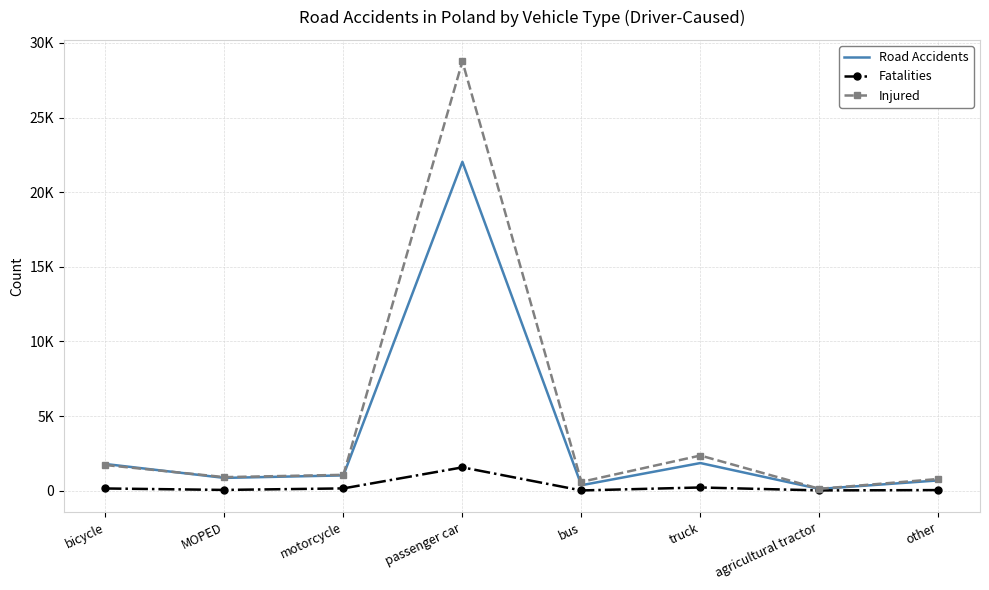

Count the number of data series in this chart.

3